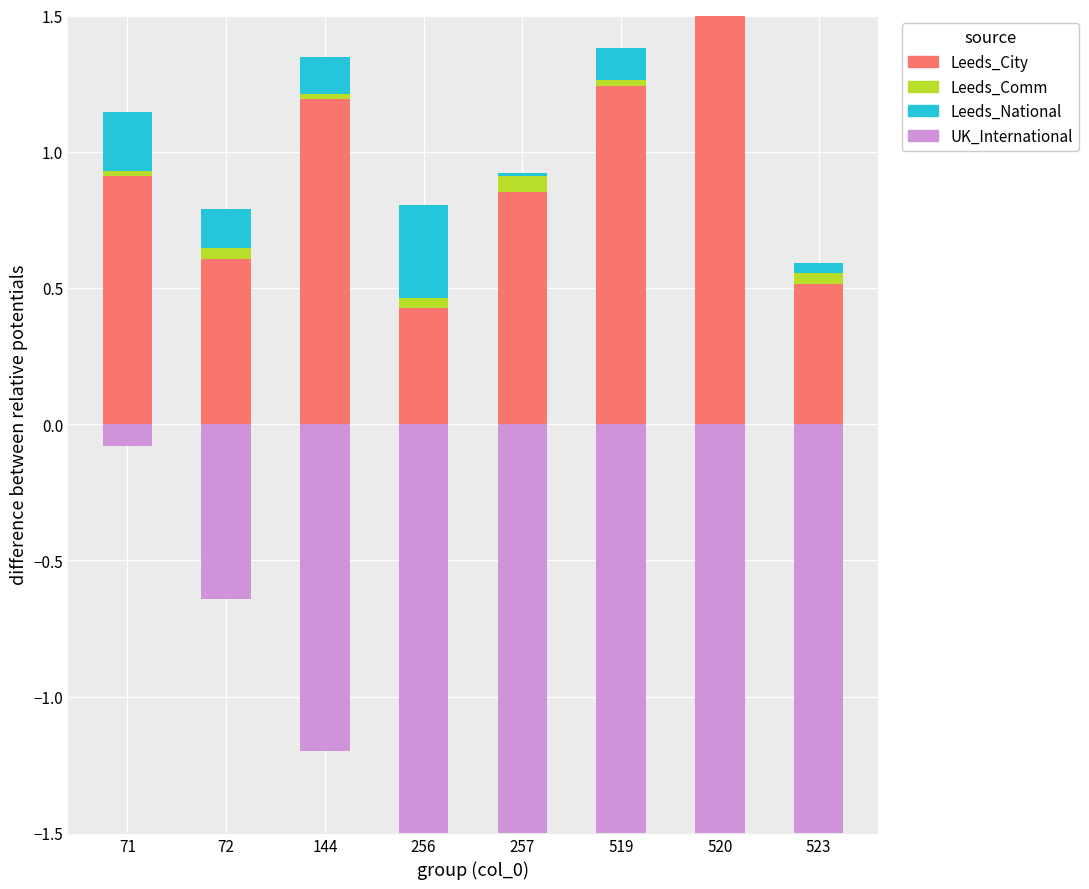

Is the value of Leeds_National at 523 greater than the value of Leeds_City at 144?

No